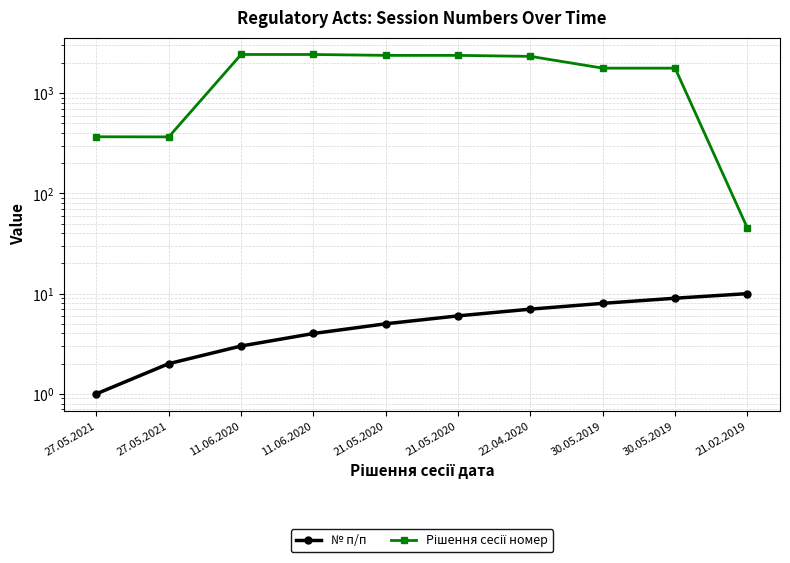

True or false: № п/п and Рішення сесії номер intersect in this chart.

False